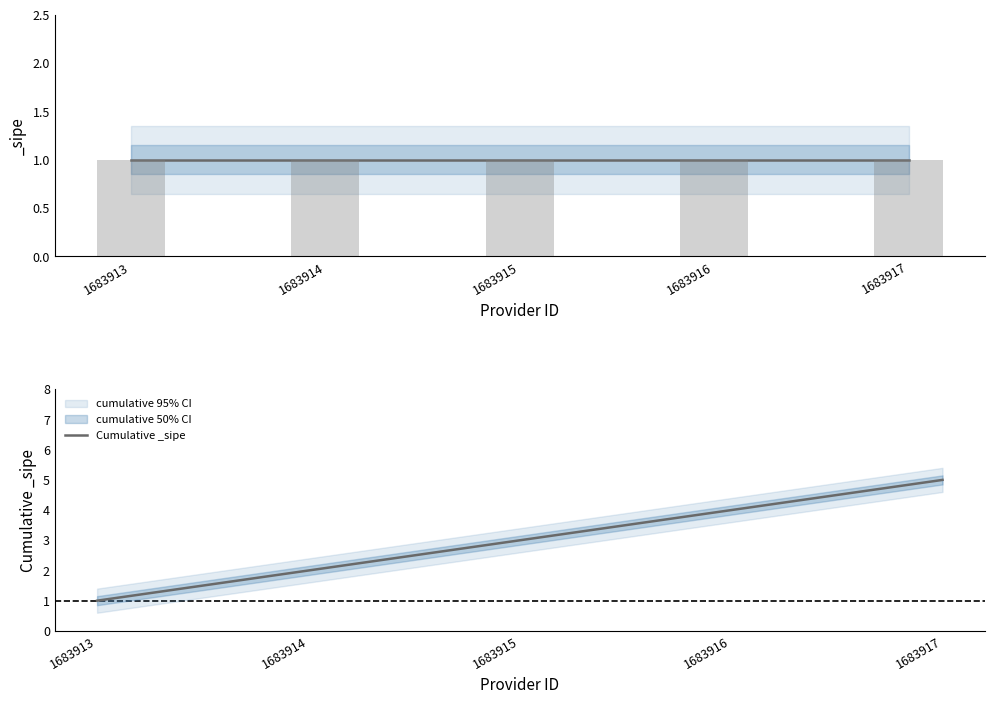

Are the bars grouped side by side (vs. stacked)?

No